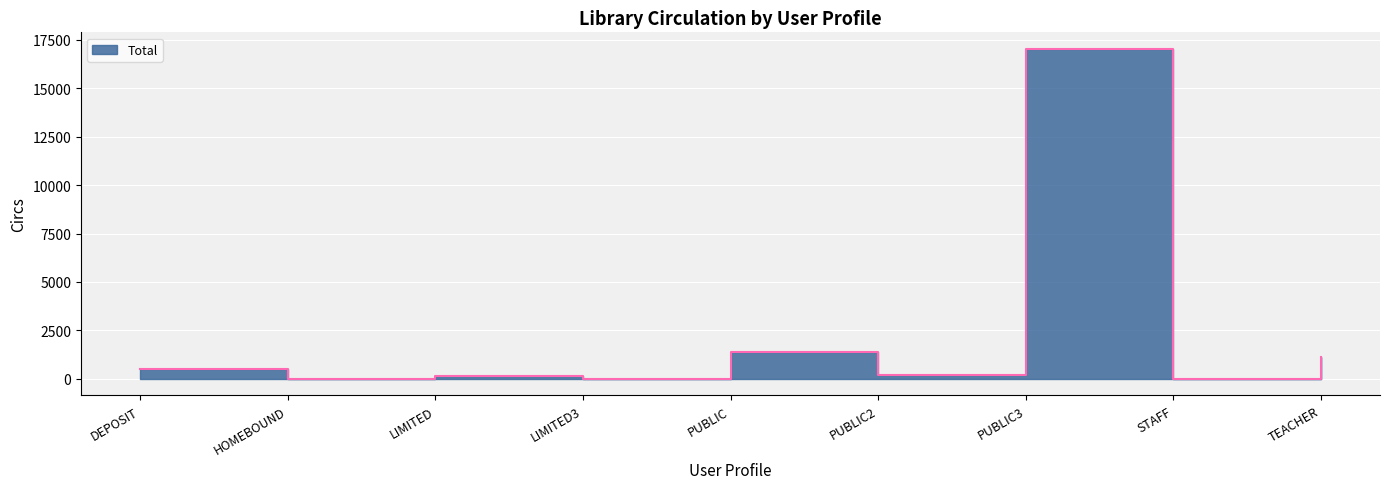

How many interior local valleys (lower than both neighbors) does the data have?

4